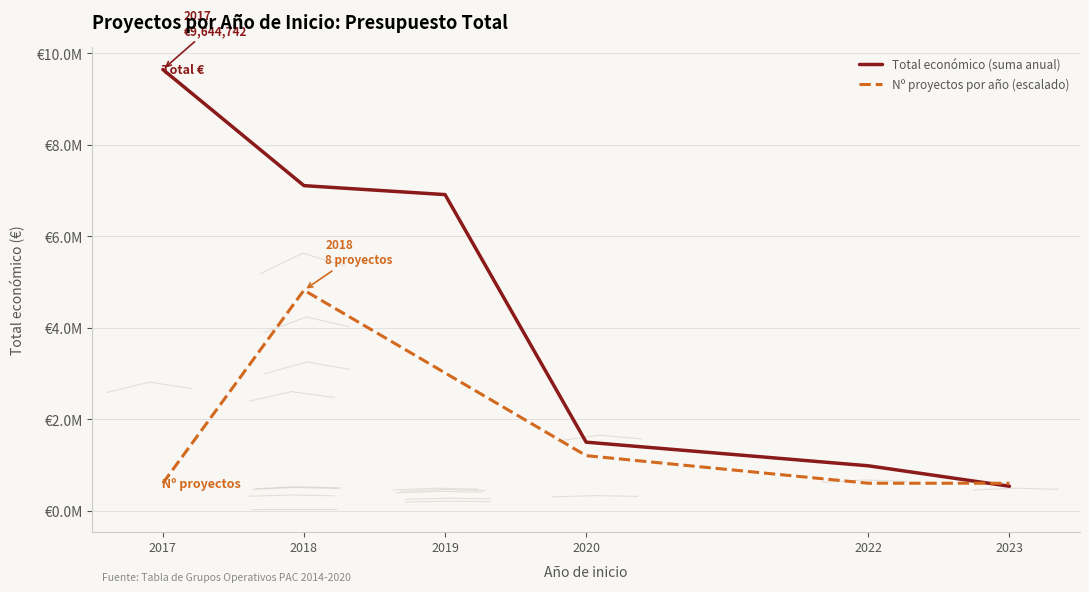

Which label corresponds to the largest value in the chart?

2017